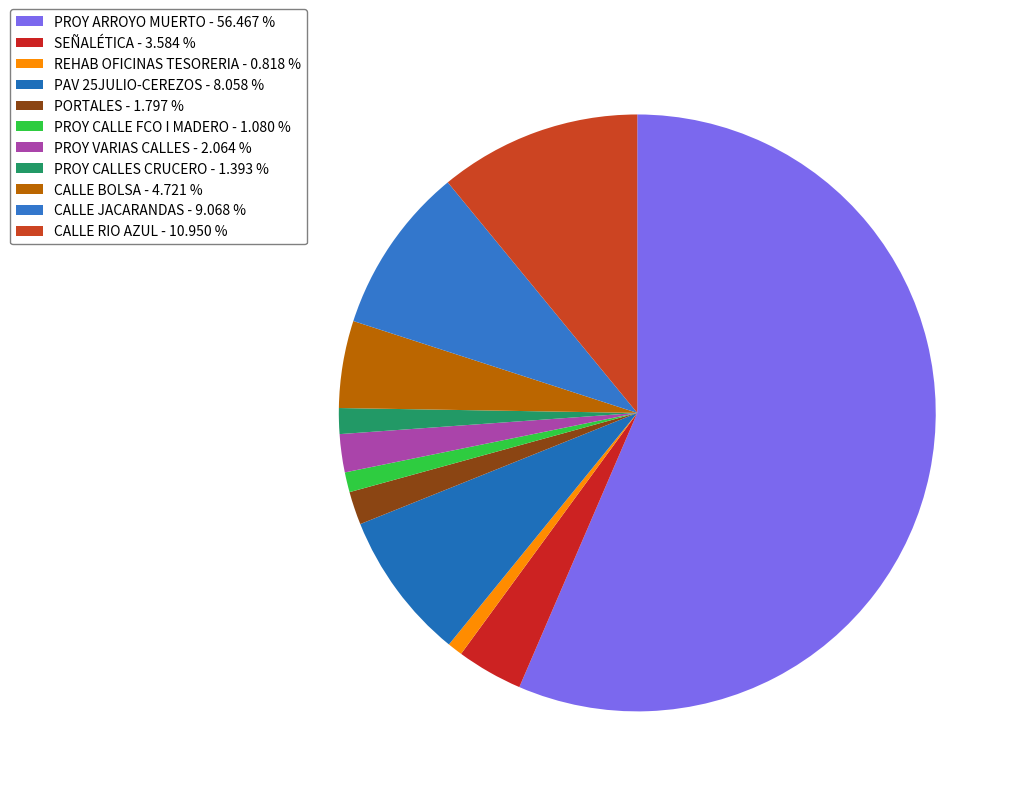

Which category accounts for the majority?

PROY ARROYO MUERTO